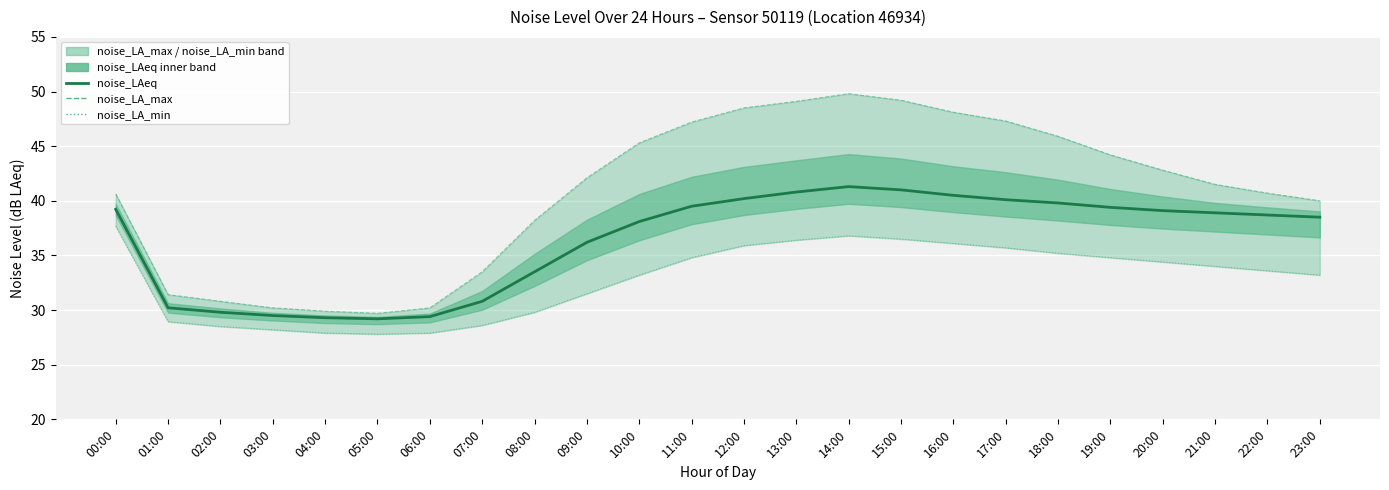

What is the difference between the maximum and minimum values in the noise_LAeq series?

12.1